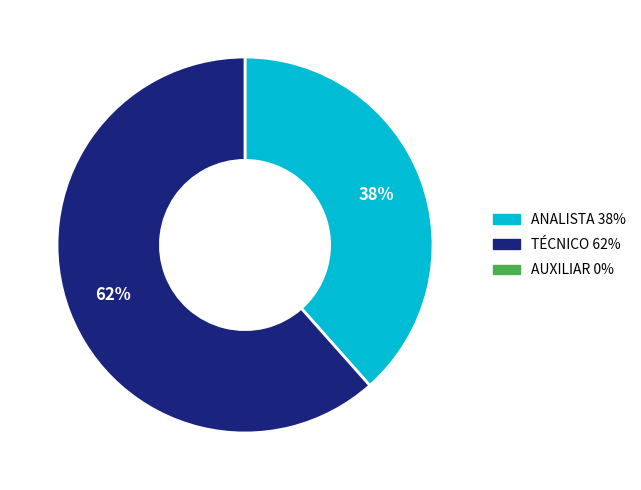

Is there any slice that represents more than half of the pie?

Yes